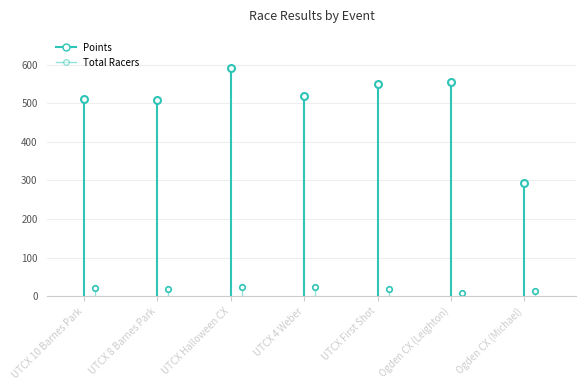

What is the average value of the Points series?

503.9